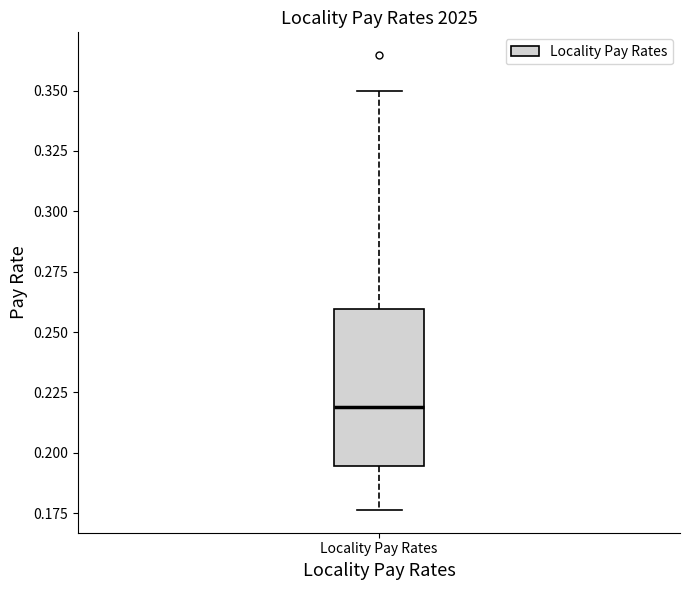

Read this box plot against the y-axis: the position of the median line, the range covered by the box, and the ends of both whiskers. The values are not printed on the chart, so give them approximately, as read against the axis.

median 0.220, box 0.195 to 0.260, whiskers 0.175 to 0.350